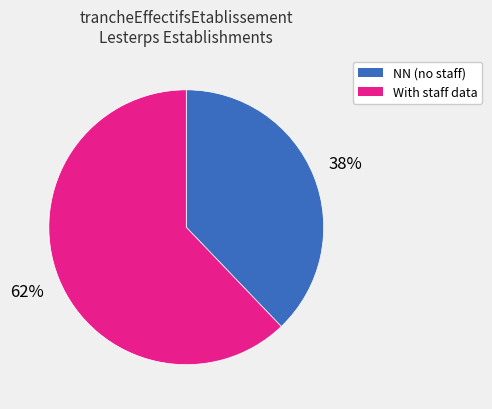

Which slice represents more than half of the pie?

With staff data